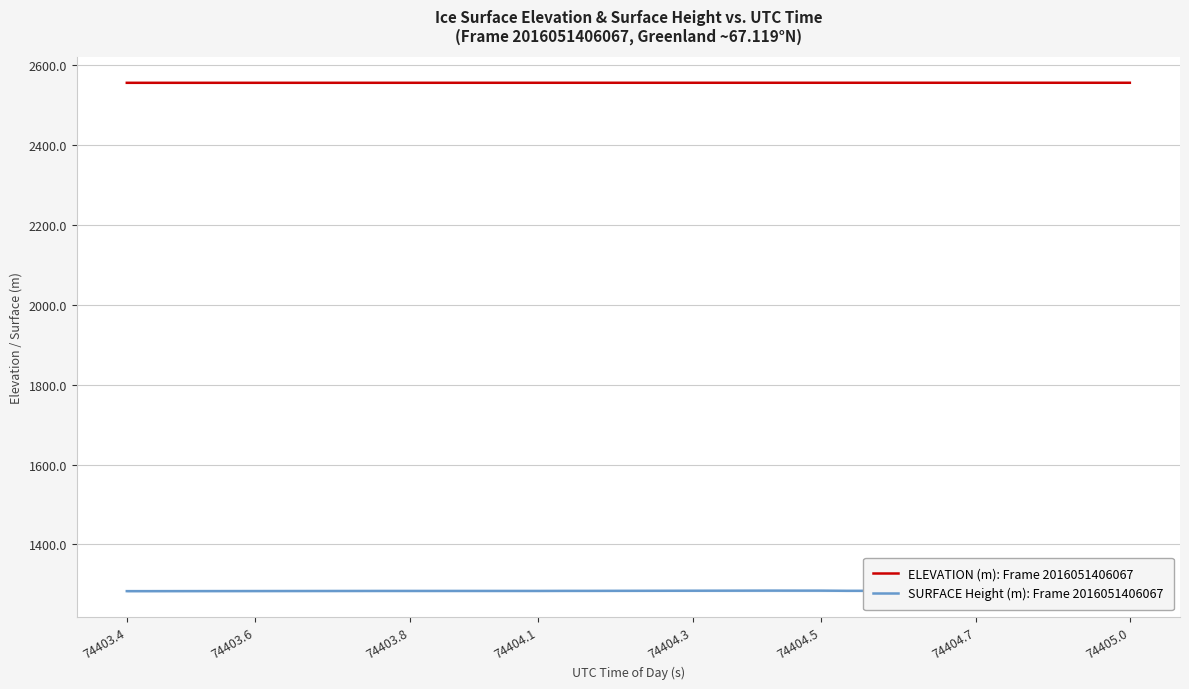

Is it true that ELEVATION (m): Frame 2016051406067 equals 4037.1 at 74405.0?

False